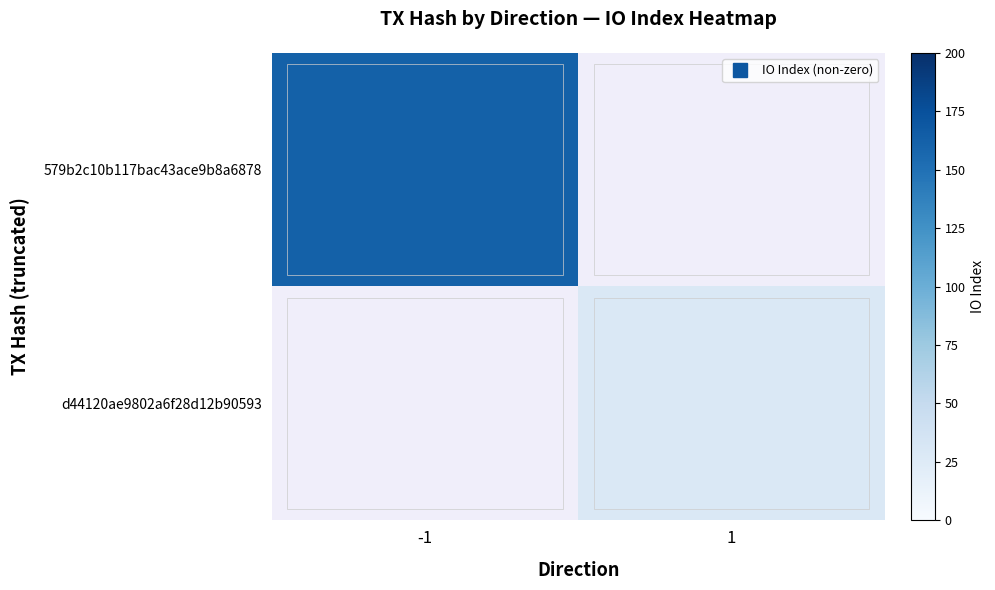

Rank the series at -1 from highest to lowest value.

579b2c10b117bac43ace9b8a6878, d44120ae9802a6f28d12b90593